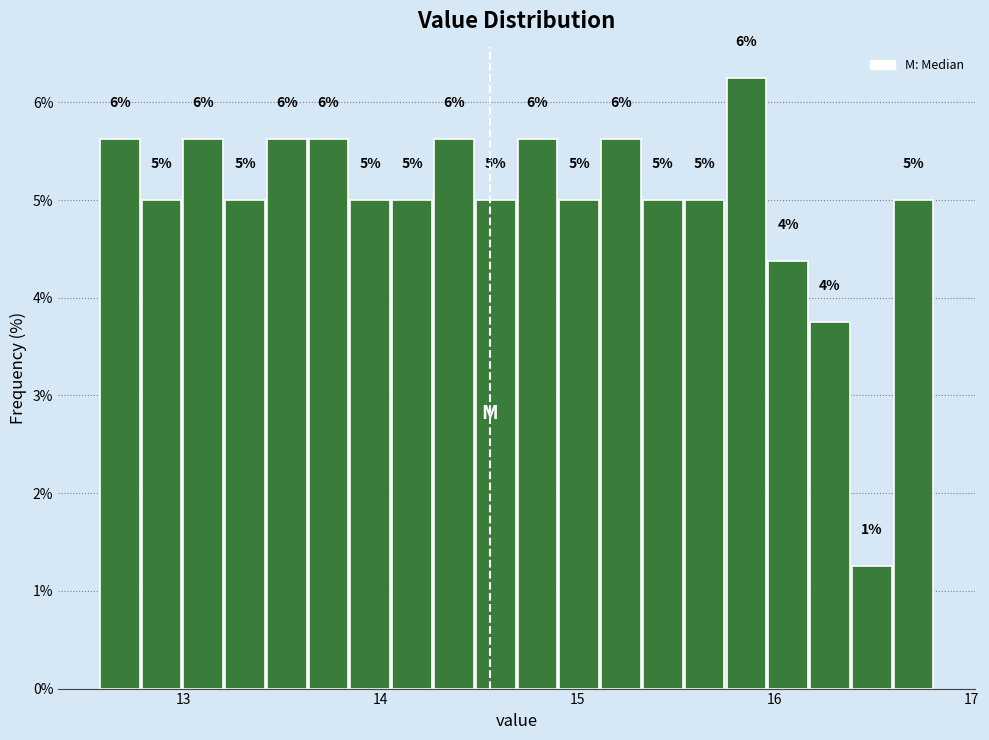

Around what value on the x-axis is the tallest bar? Give the approximate position of its centre, as read against the axis.

15.9